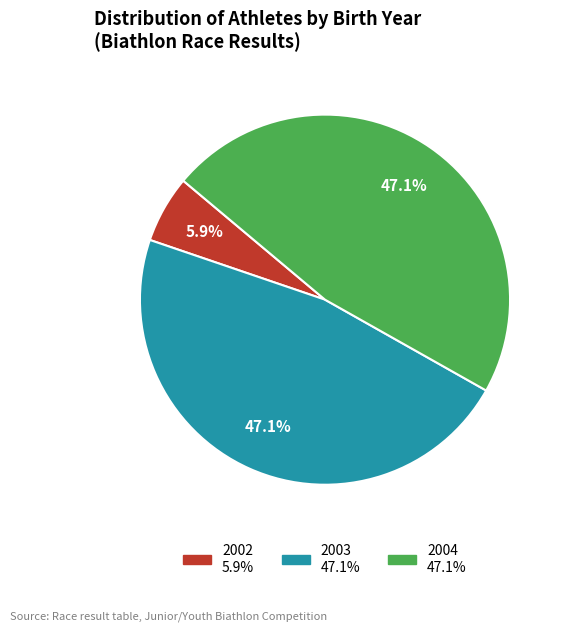

Does any single category account for the majority?

No